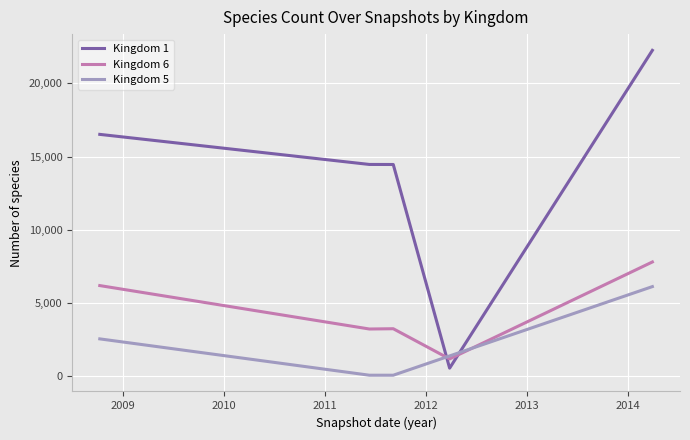

What is the lowest value of the Kingdom 1 series?

527